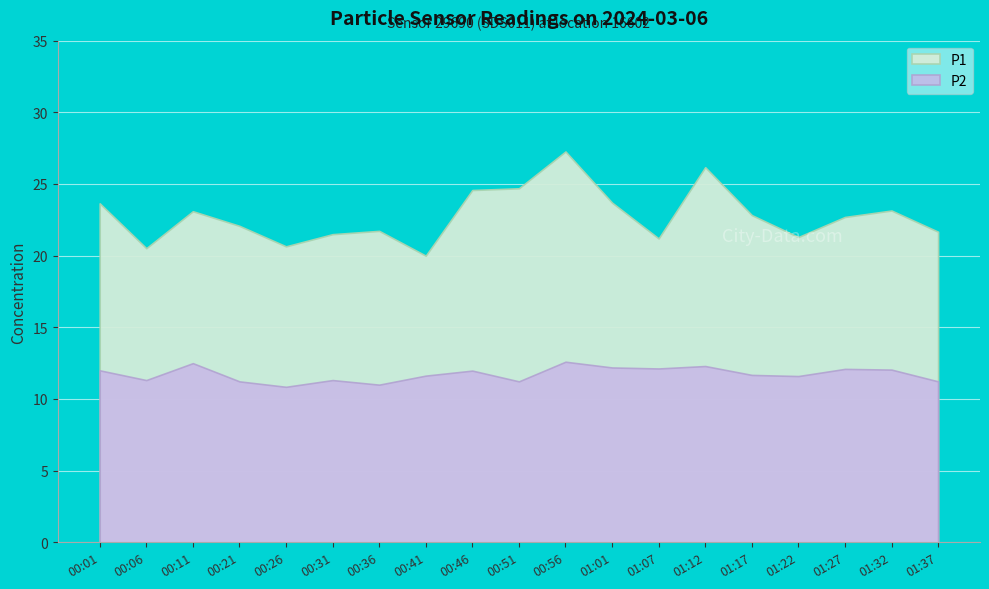

True or false: P2 and P1 cross at least once.

False